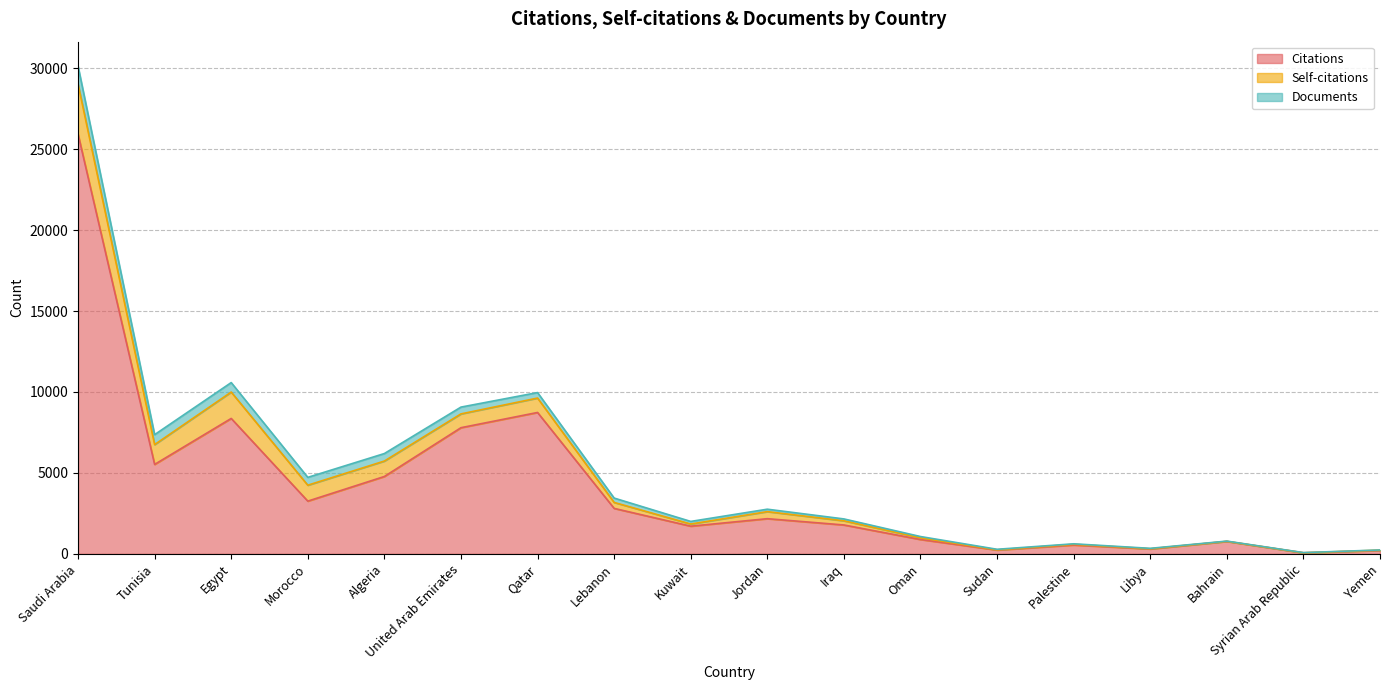

The Citations series shows 4779 at Algeria. True or false?

True